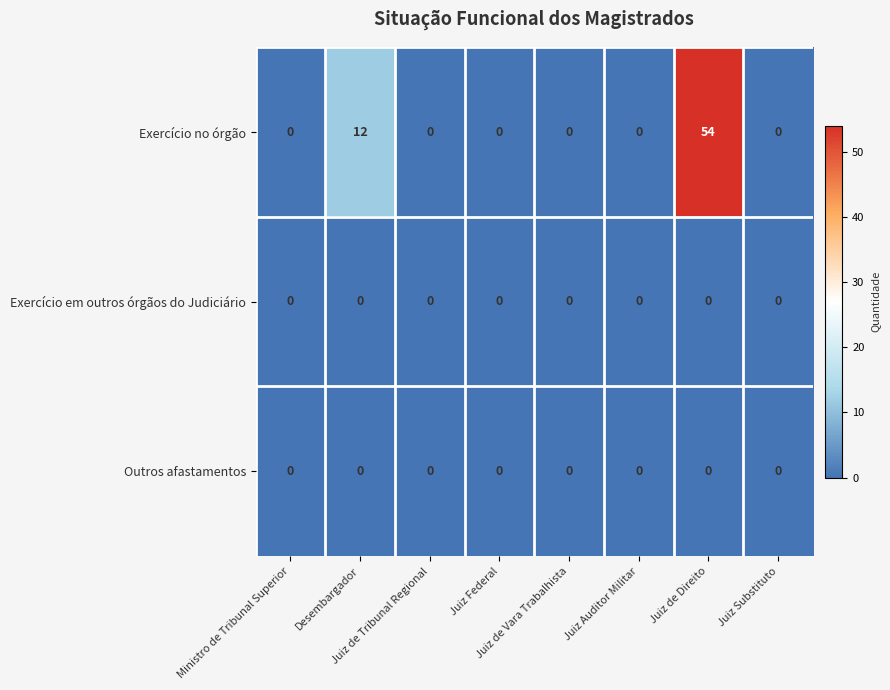

At which category is the sum across all series the highest?

Juiz de Direito